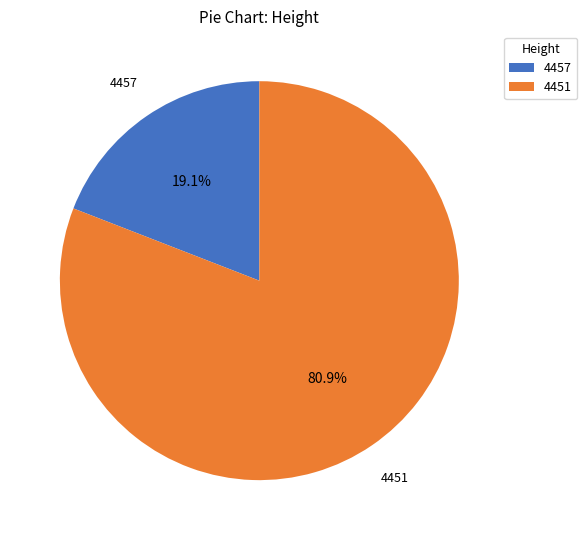

What is the smallest slice in the pie chart?

4457